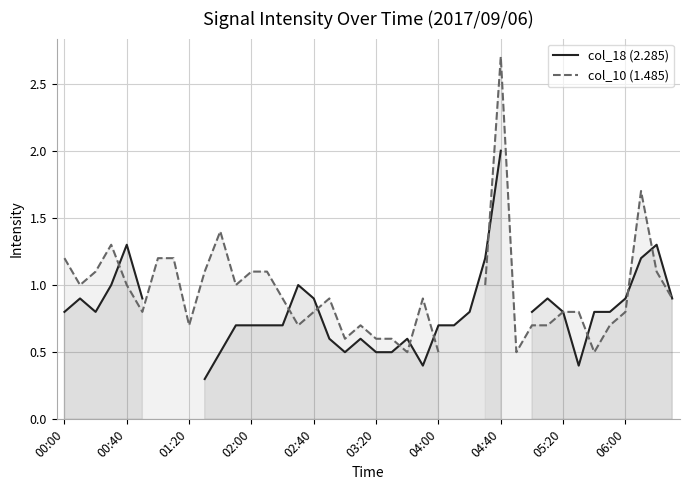

Rank the series by their average value, from lowest to highest.

col_18 (2.285), col_10 (1.485)